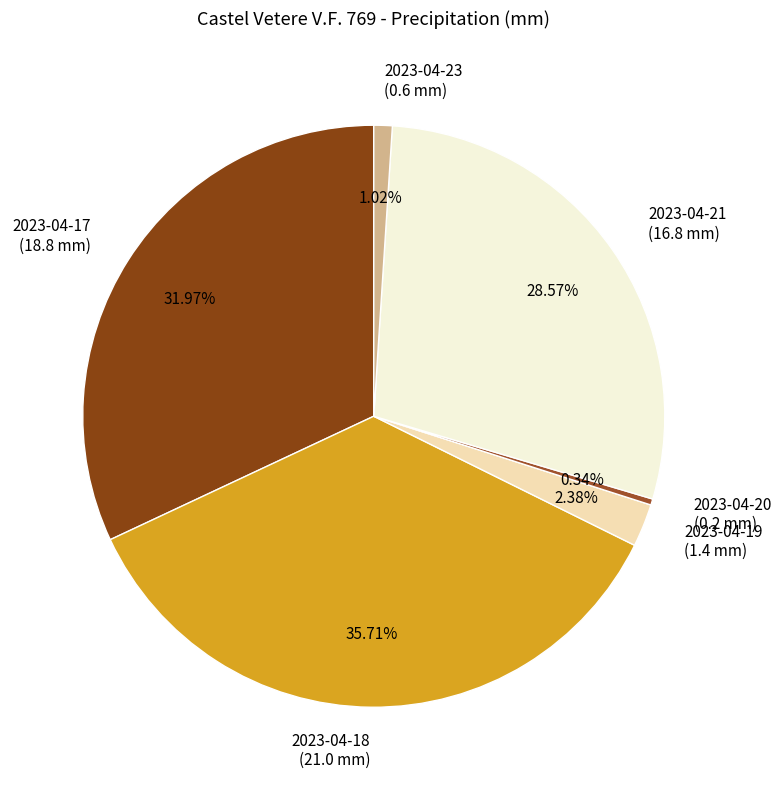

Is there any slice that represents more than half of the pie?

No